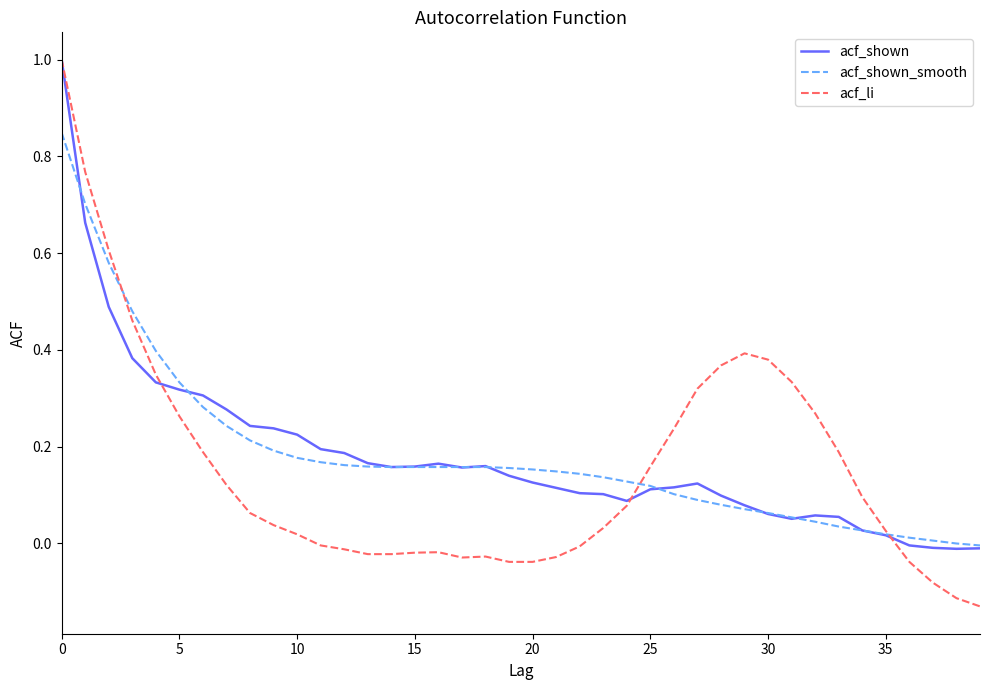

True or false: acf_shown and acf_li cross at least once.

True